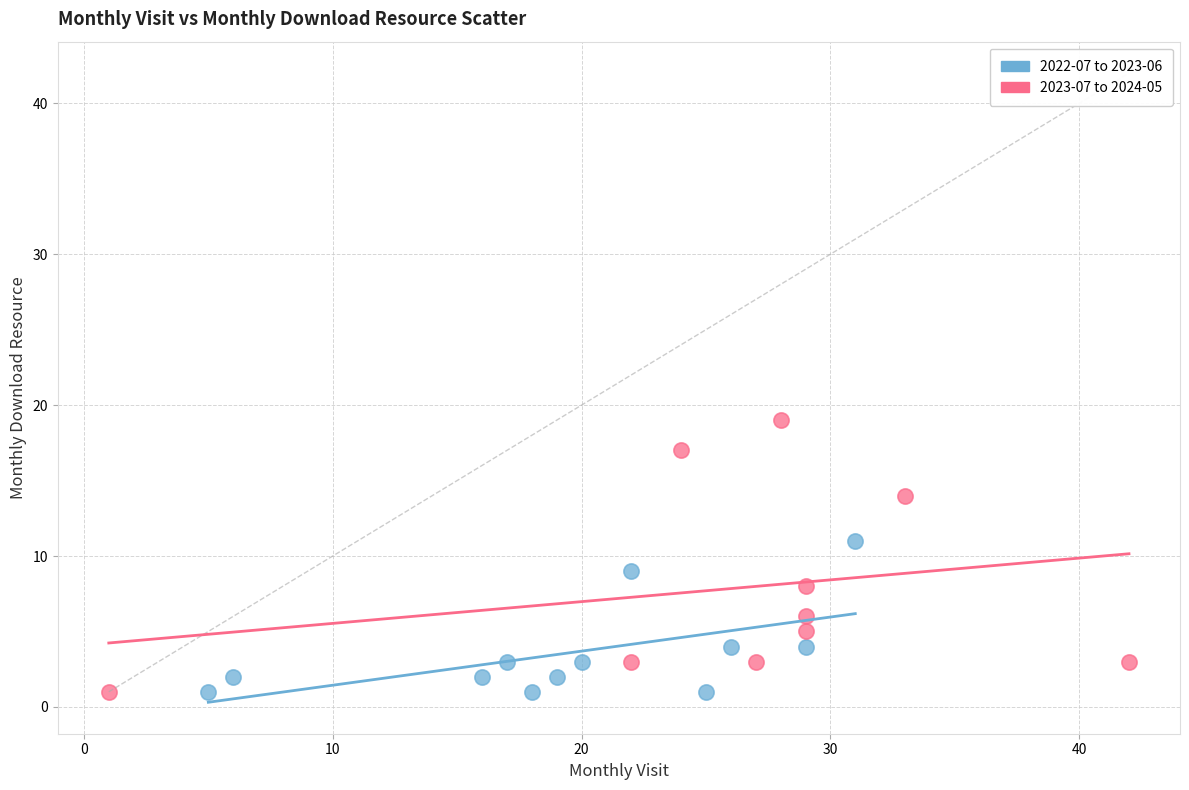

Which series has the largest Y range (max minus min)?

2023-07 to 2024-05